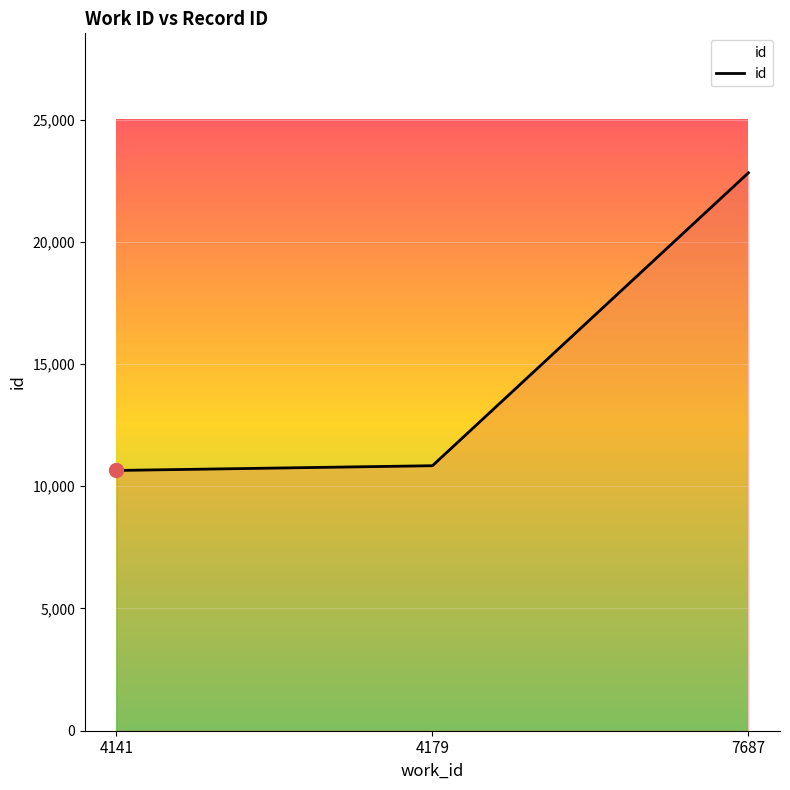

What is the smallest value displayed?

10646